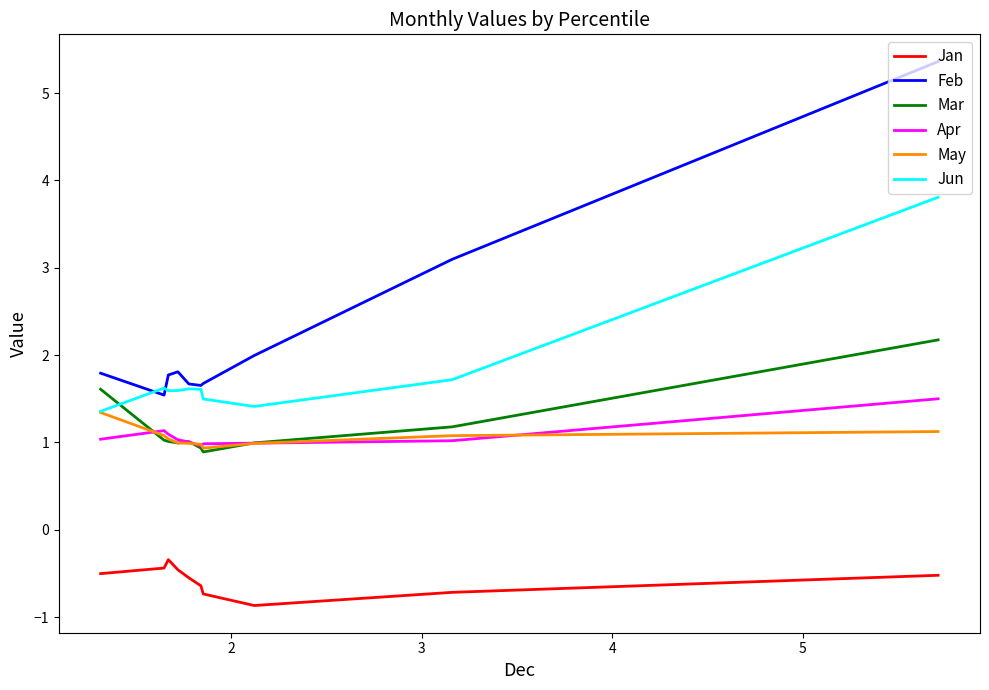

Does the chart have visible grid lines?

No